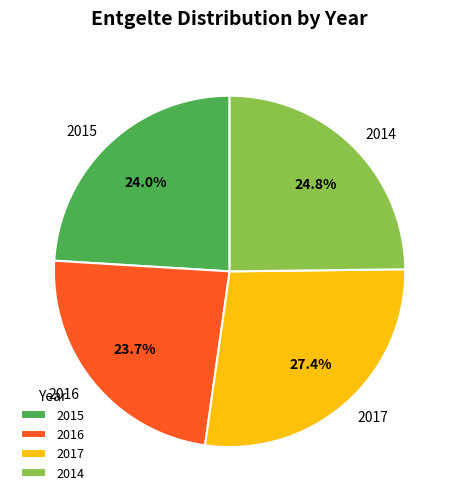

How many slices are in this pie chart?

4